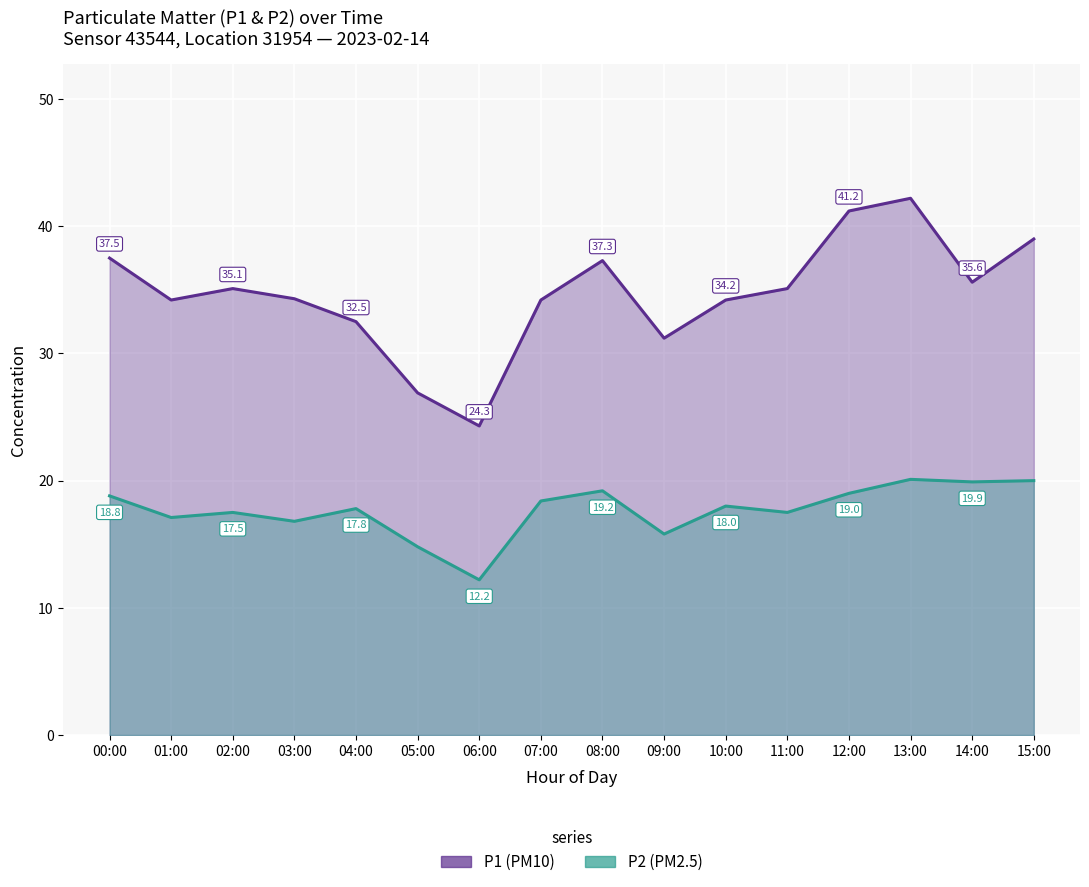

Where is the first local maximum for P1?

02:00